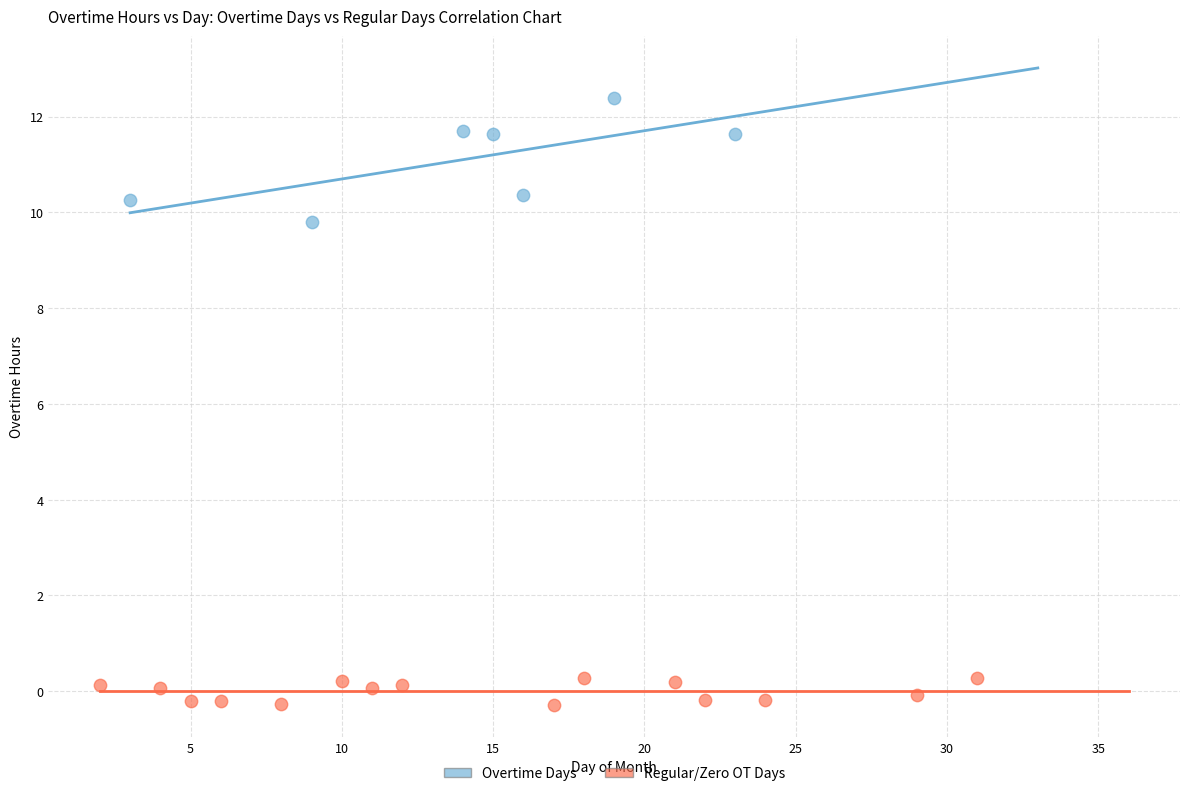

Which series contains the highest Y value?

Overtime Days